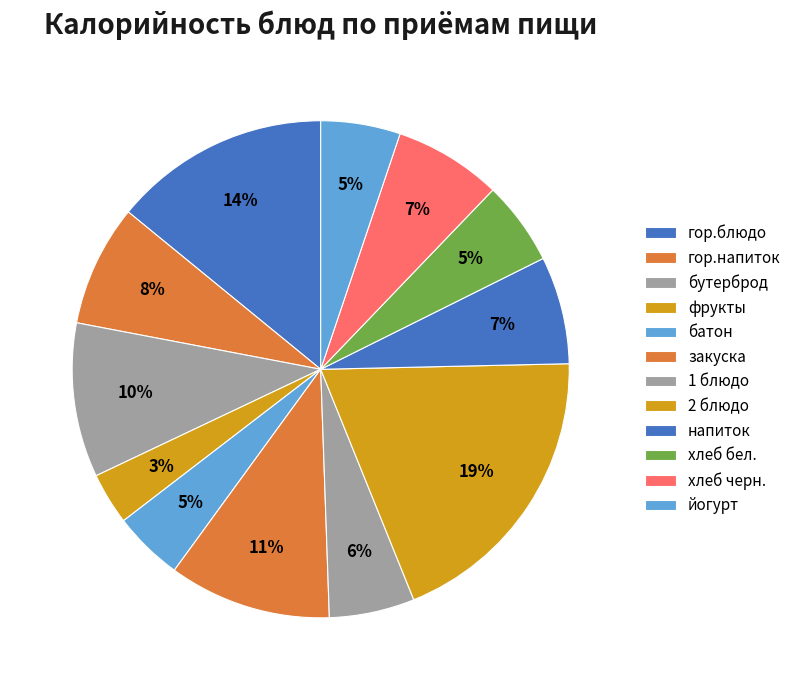

How many segments does this pie chart have?

12